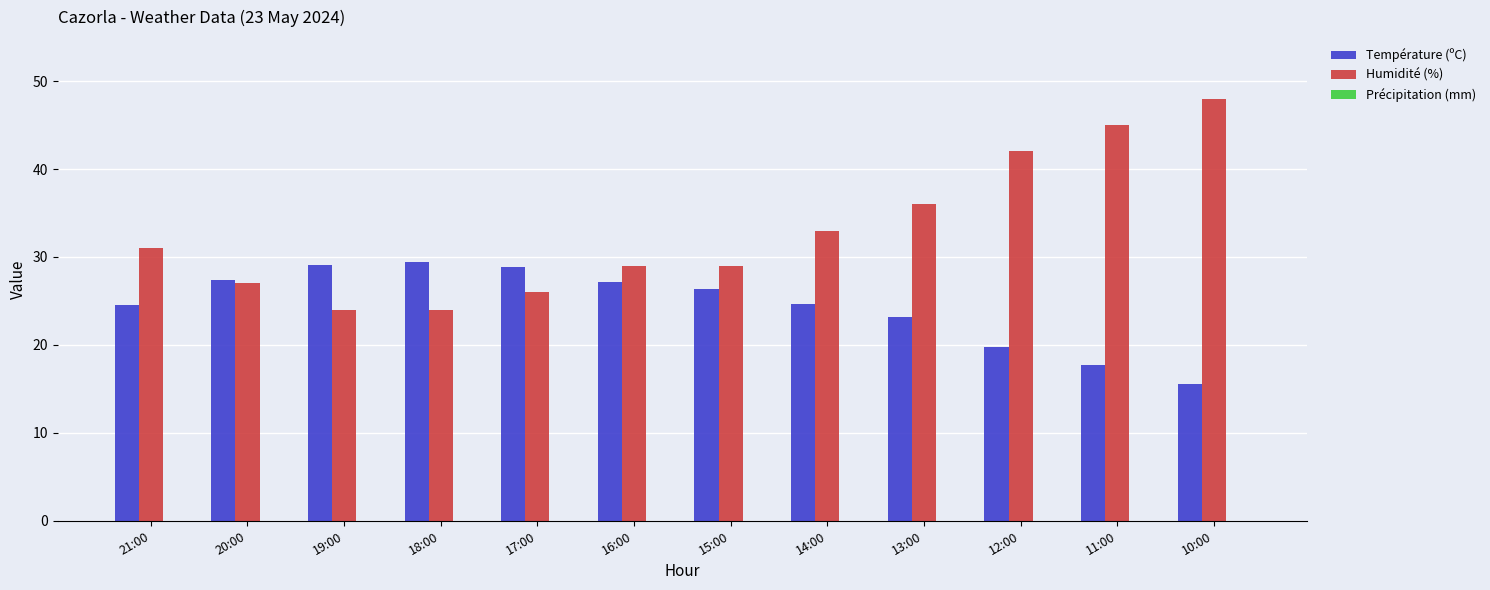

What is the spread (max minus min) of values at 13:00?

12.8